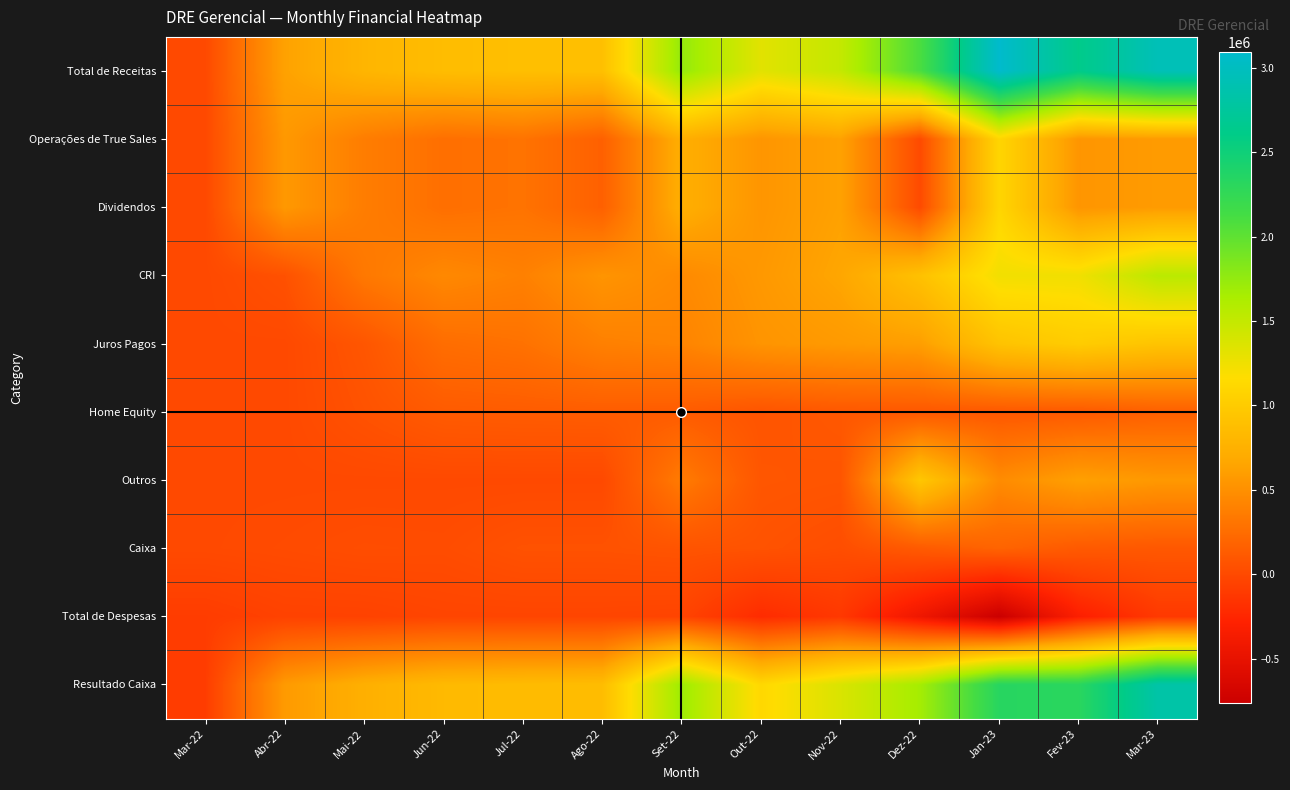

What is the total value across all series at Abr-22?

2333386.5